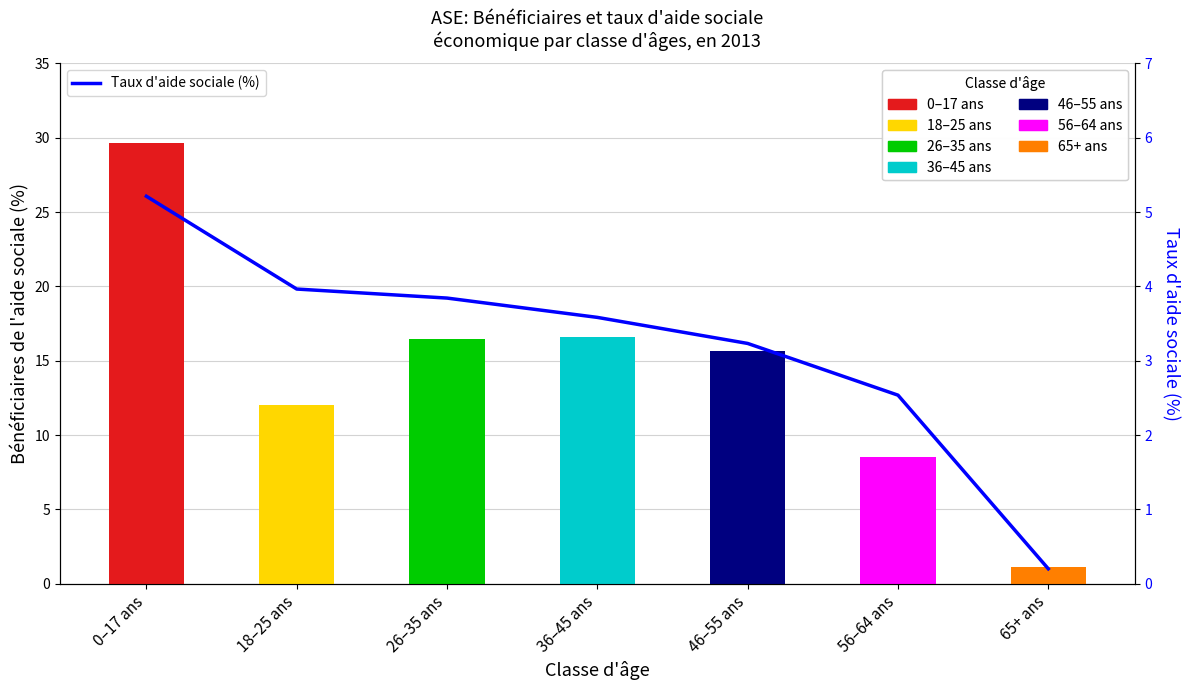

What is the difference between the values at 56–64 ans and 0–17 ans?

2.7